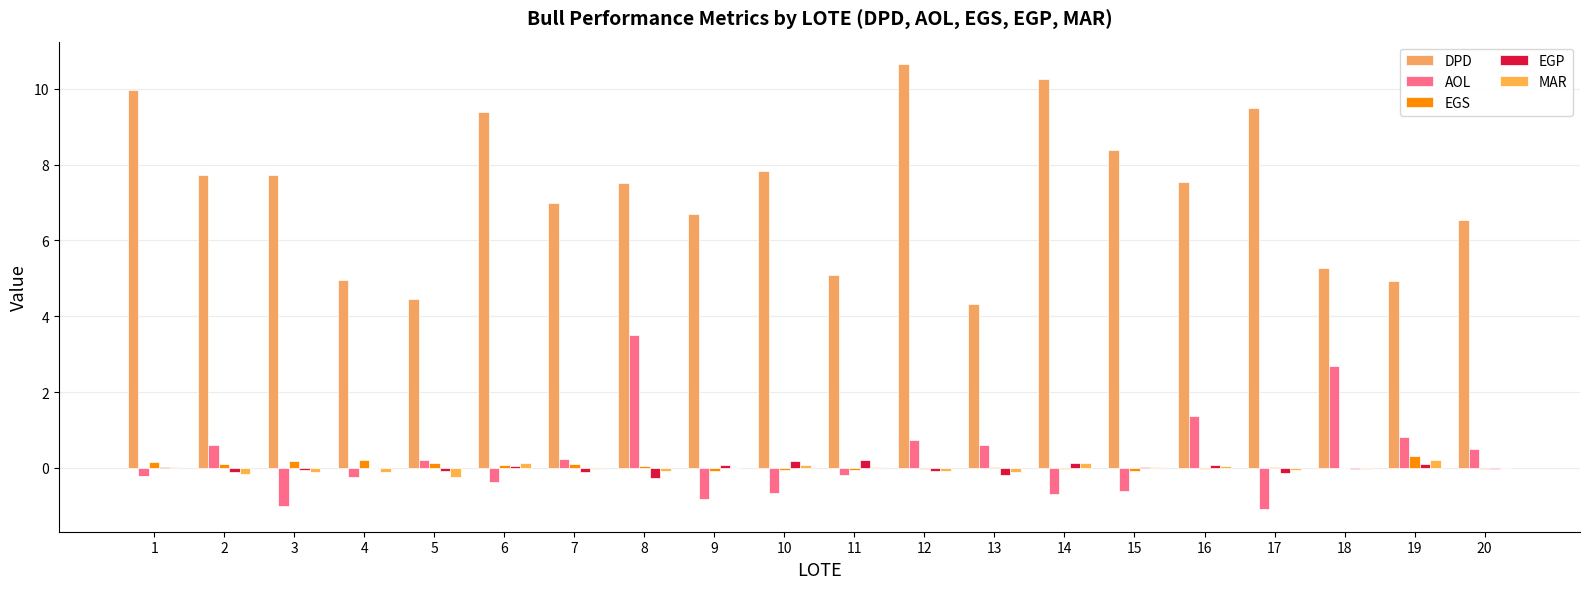

Is it true that EGP equals -0.0 at 18?

True